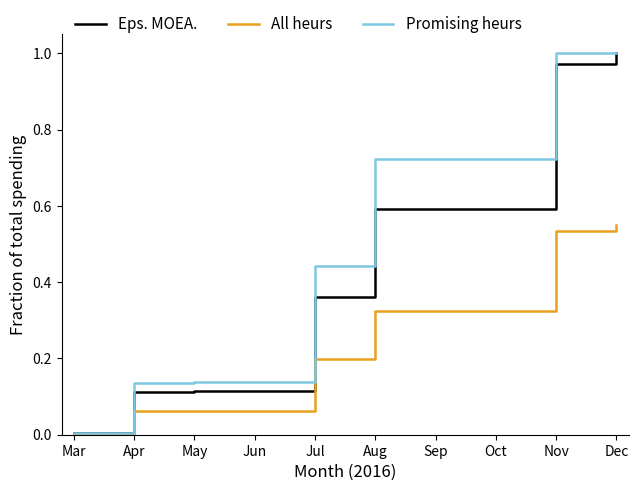

Which series has the largest total across all categories?

Promising heurs